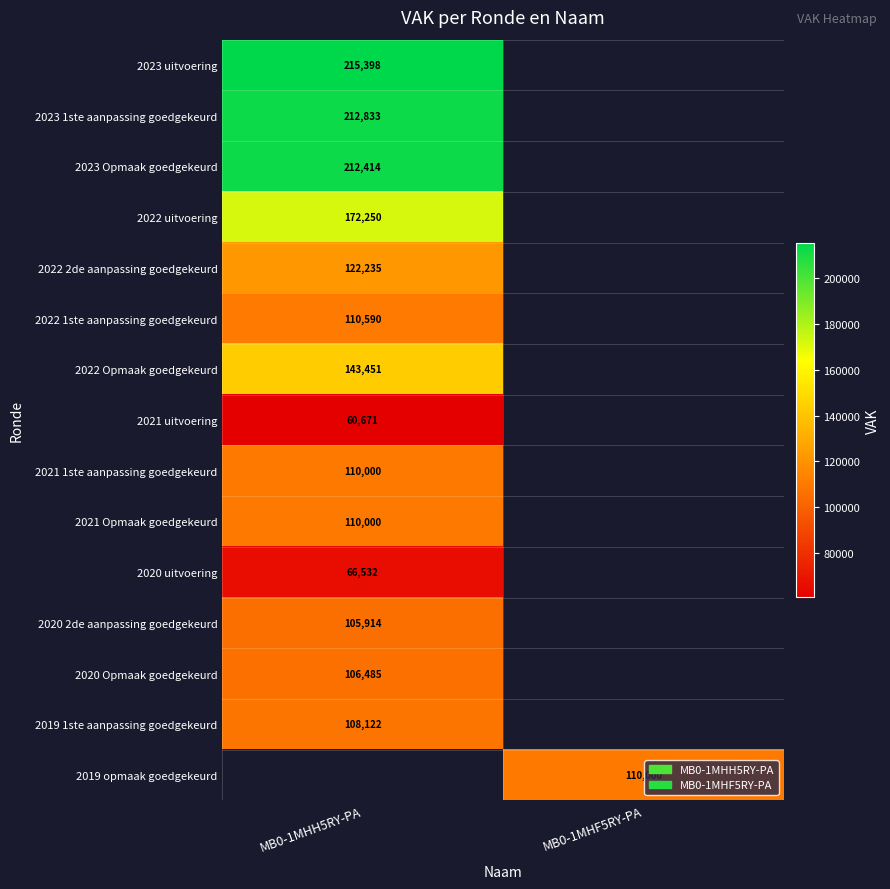

How many data points does each series have?

2